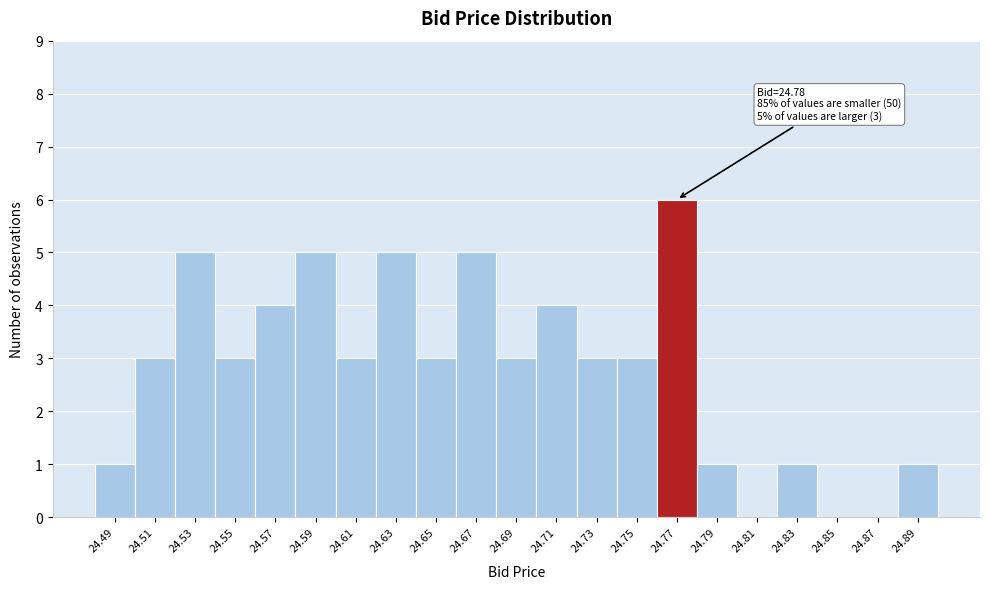

Reading left to right, what are all the values shown in this chart?

24.49=1	24.51=3	24.53=5	24.55=3	24.57=4	24.59=5	24.61=3	24.63=5	24.65=3	24.67=5	24.69=3	24.71=4	24.73=3	24.75=3	24.77=6	24.79=1	24.81=0	24.83=1	24.85=0	24.87=0	24.89=1